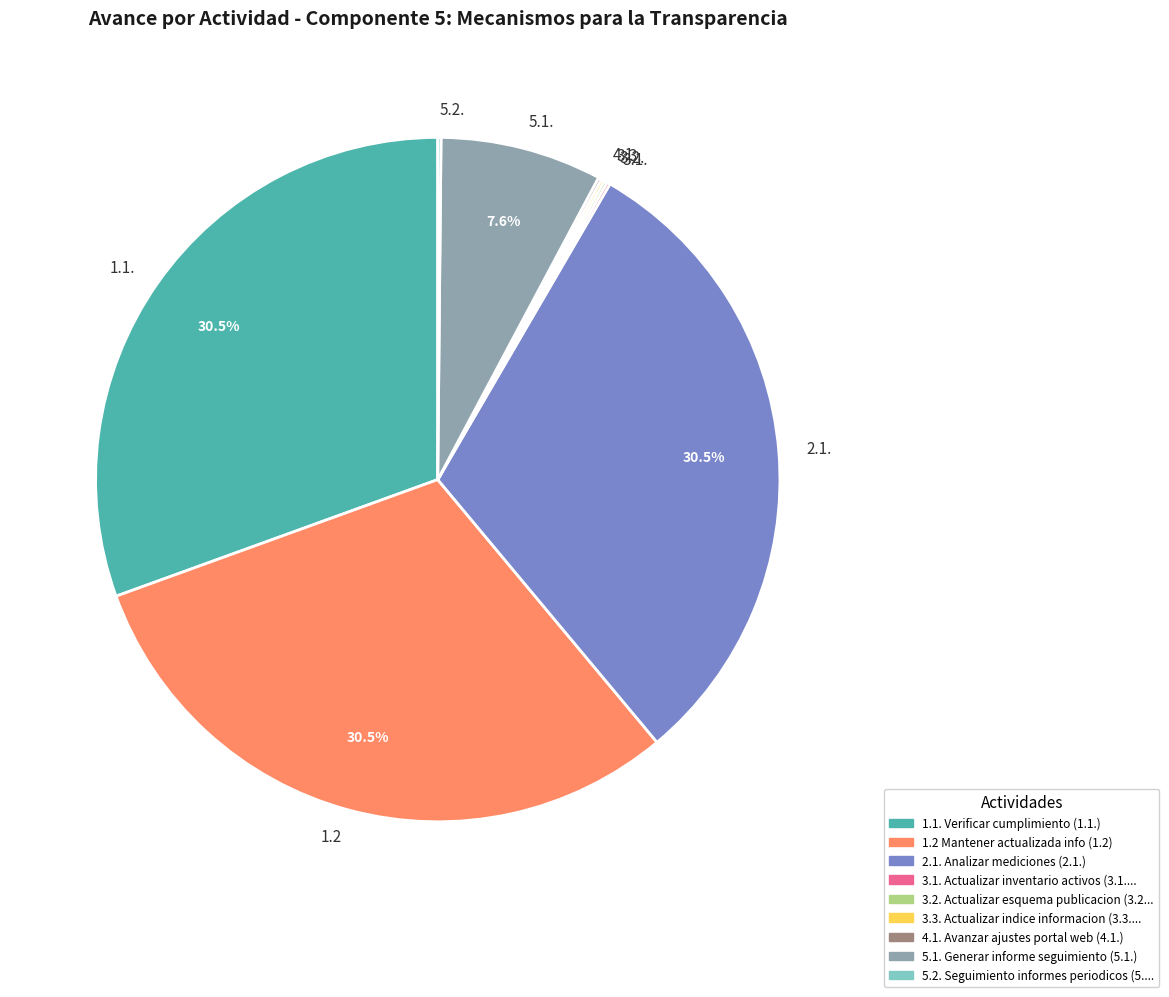

What percentage do 1.1. and 2.1. together represent?

61.5%